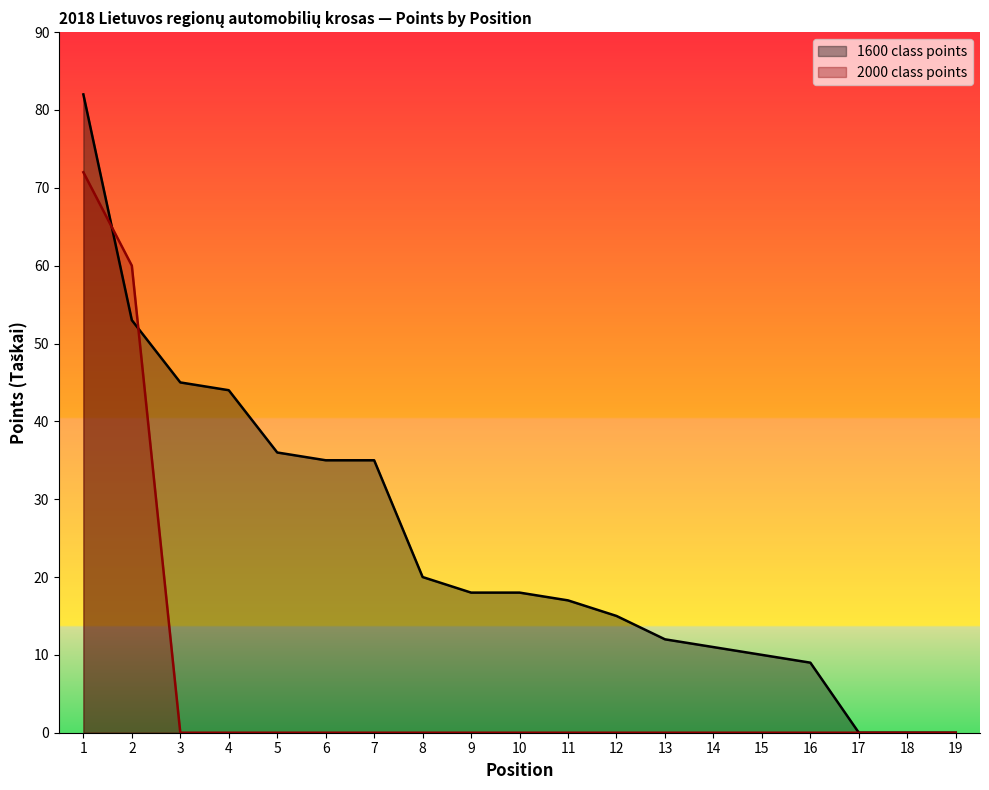

At how many categories does at least one series exceed 28?

7